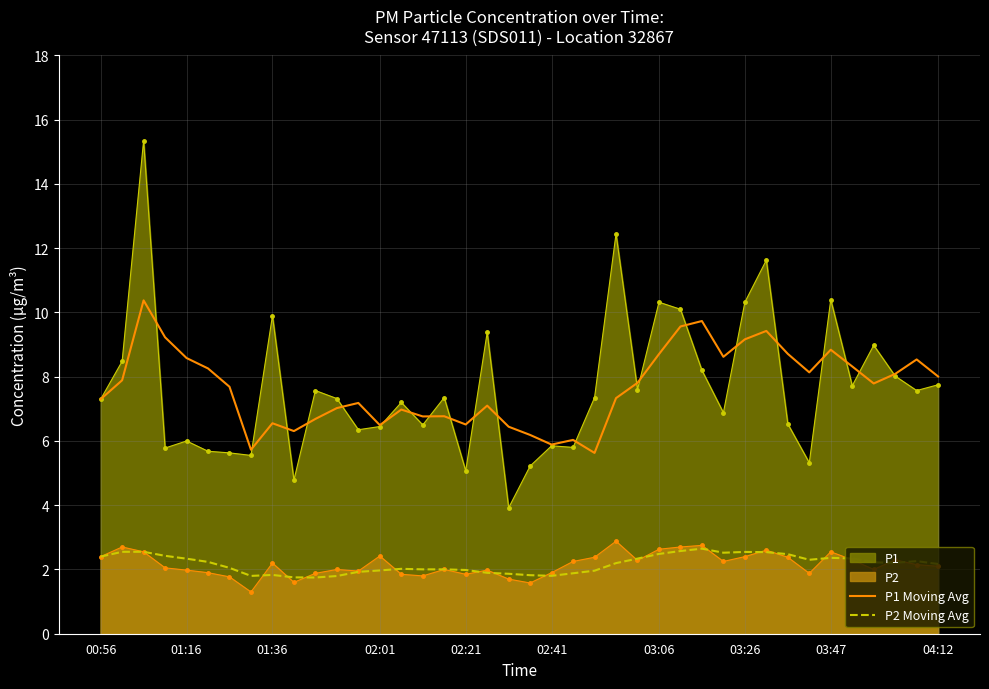

How many data points in P2 Moving Avg are above 2?

26